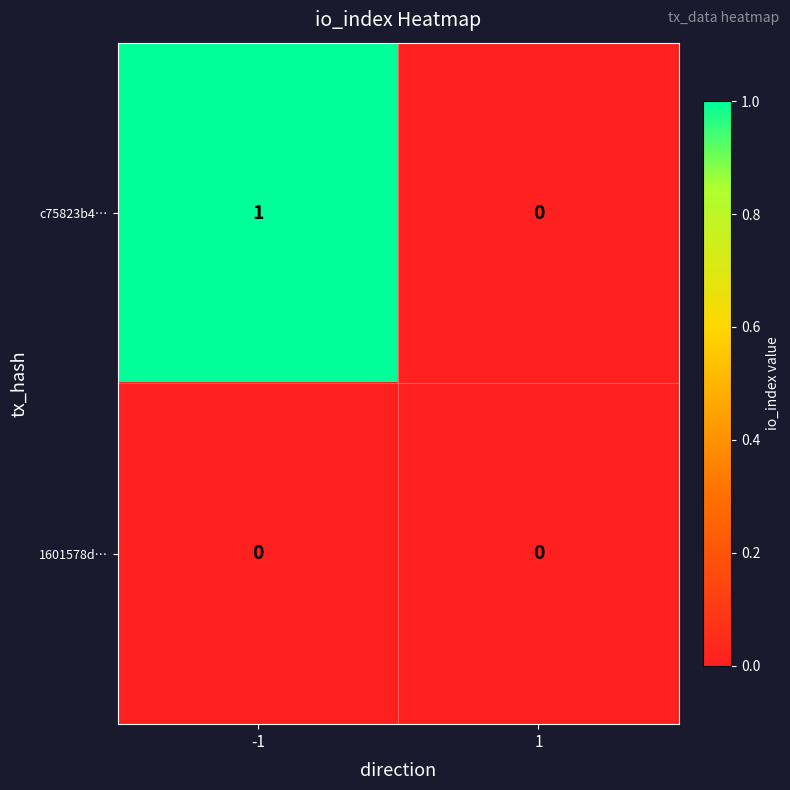

Which series has the largest range (max minus min)?

c75823b4…